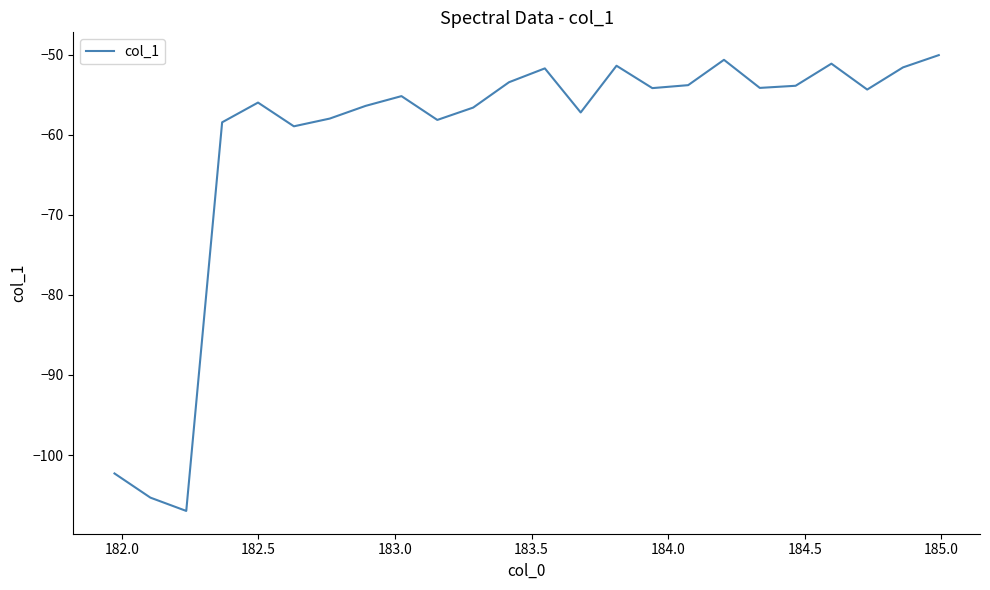

What is the maximum value shown in the chart?

-50.0